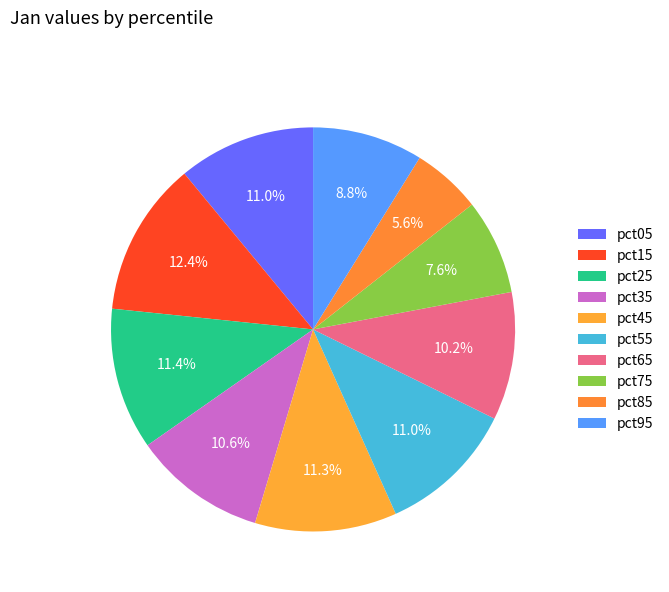

Does pct95 account for over 50% of the chart?

No